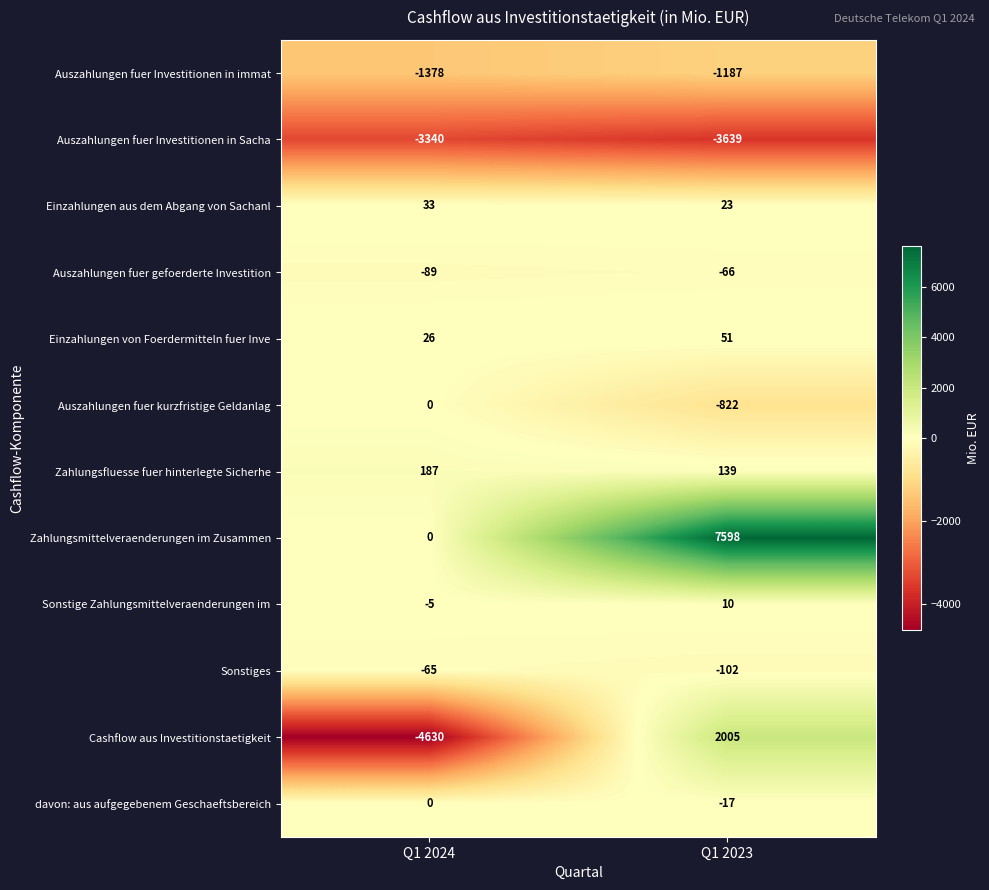

Which category has the highest value in the Auszahlungen fuer gefoerderte Investition series?

Q1 2023